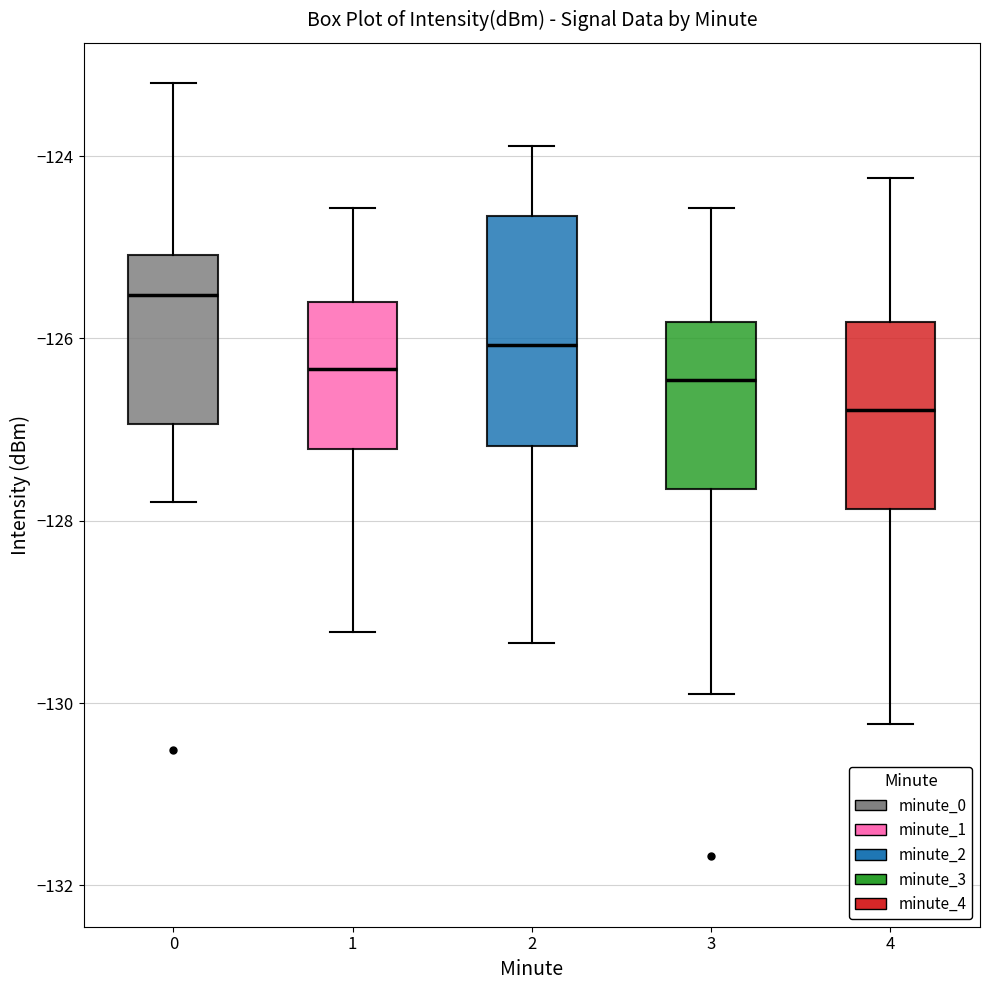

Reading left to right, transcribe this box plot: for each box, give where its median line is, the range the box spans, and where its two whiskers end, as read against the y-axis. The values are not printed on the chart, so give them approximately, as read against the axis.

0: median -125.6, box -127.0 to -125.0, whiskers -127.8 to -123.2
1: median -126.4, box -127.2 to -125.6, whiskers -129.2 to -124.6
2: median -126.0, box -127.2 to -124.6, whiskers -129.4 to -123.8
3: median -126.4, box -127.6 to -125.8, whiskers -130.0 to -124.6
4: median -126.8, box -127.8 to -125.8, whiskers -130.2 to -124.2